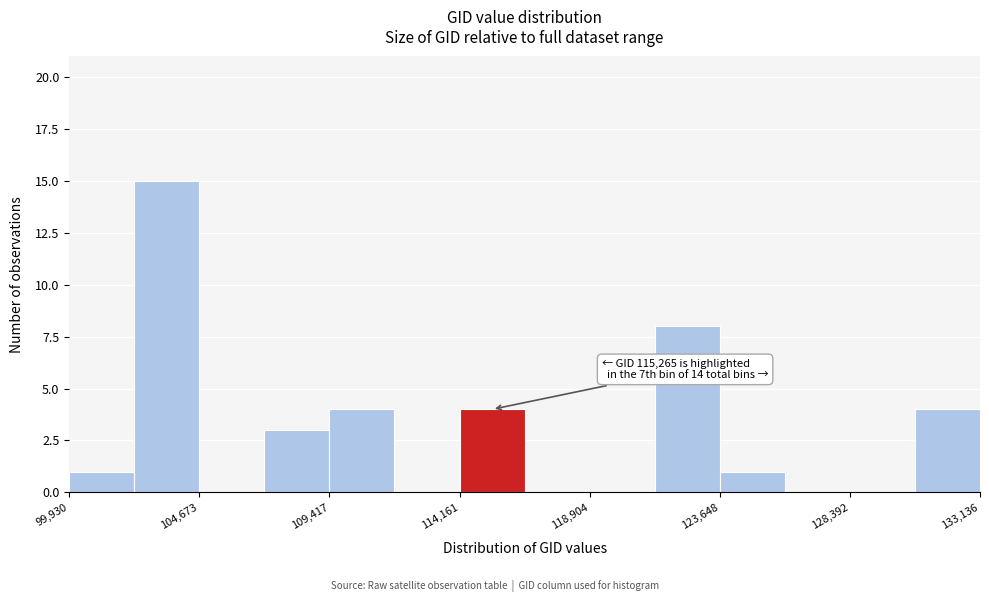

Over which range of the x-axis is the bar tallest?

102500 to 104500